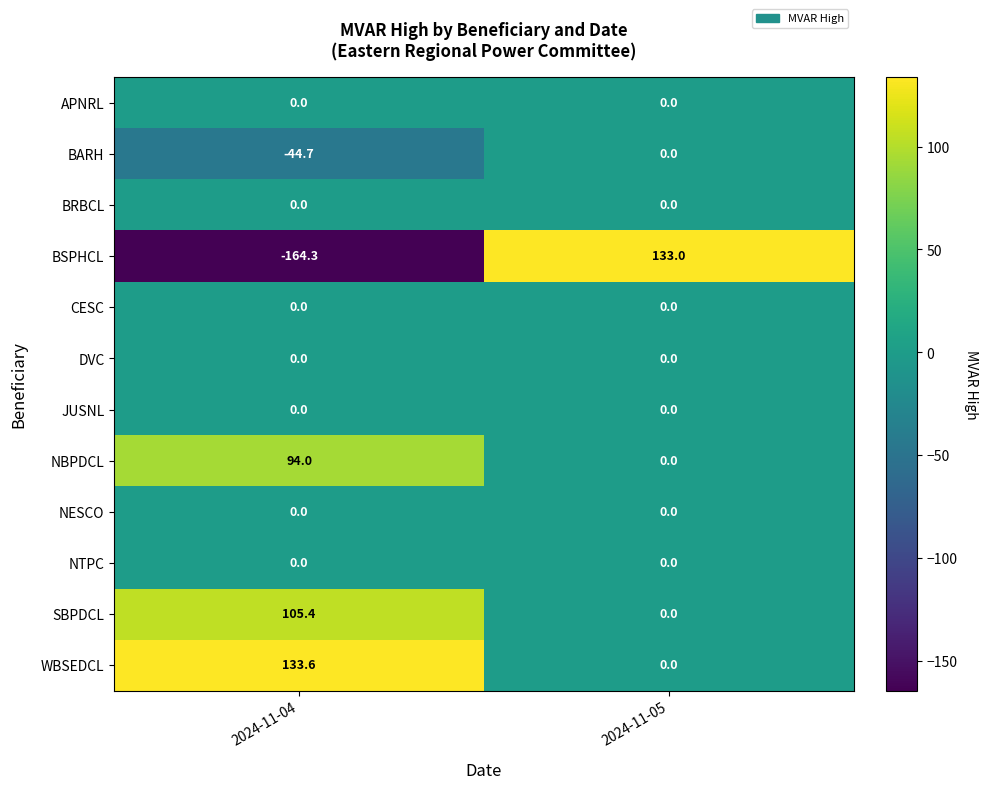

What is the average value of the NBPDCL series?

47.0